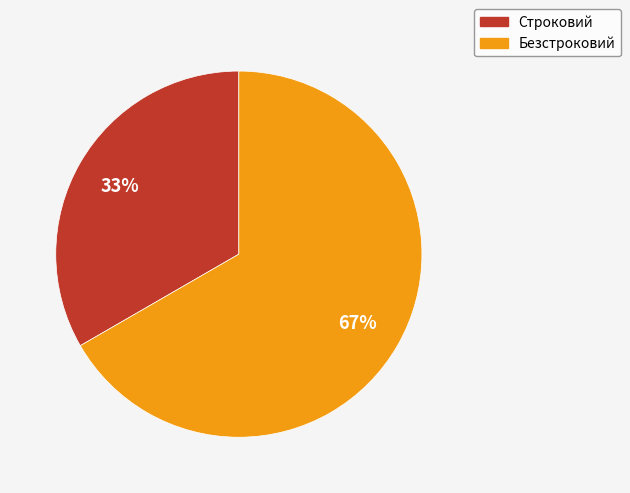

Do Строковий and Безстроковий together represent more than half of the pie?

Yes